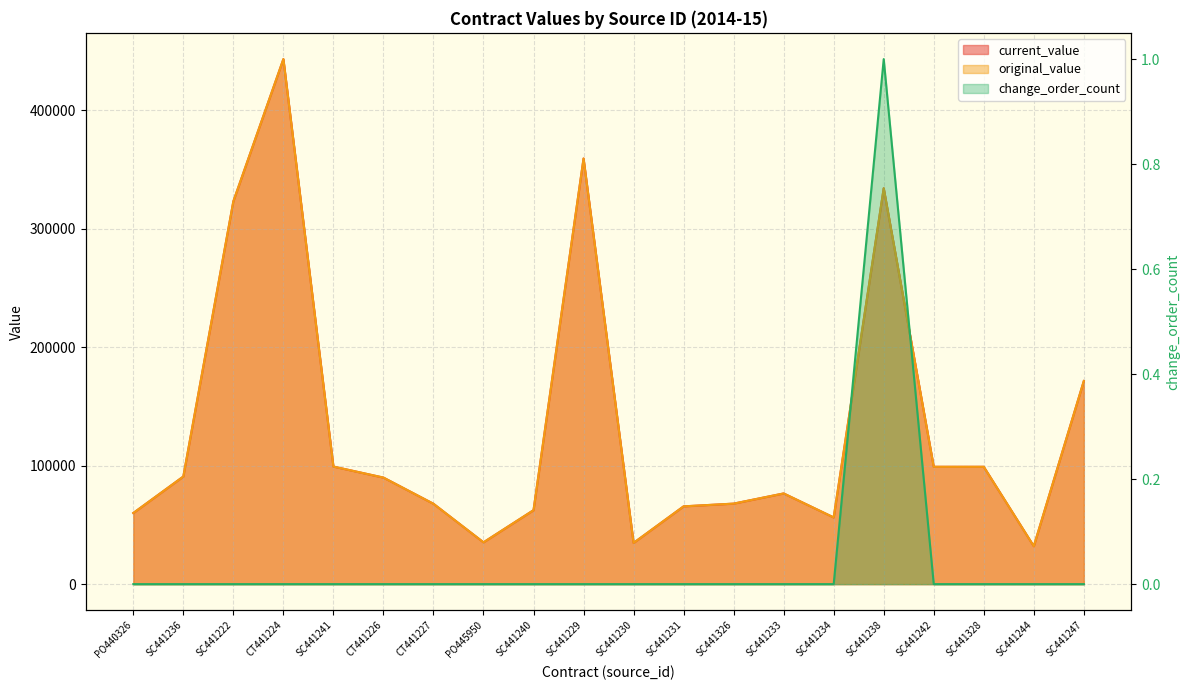

Reading left to right, transcribe all the data shown in this chart.

current_value: 60001	90800	323000	443000	99200	89900	67800	35270	62400	359120	34788	65623	67930	76522	56270	334029	99000	99000	32000	171400
original_value: 60001	90800	323000	443000	99200	89900	67800	35270	62400	359120	34788	65623	67930	76522	56270	334029	99000	99000	32000	171400
change_order_count: 0	0	0	0	0	0	0	0	0	0	0	0	0	0	0	1	0	0	0	0